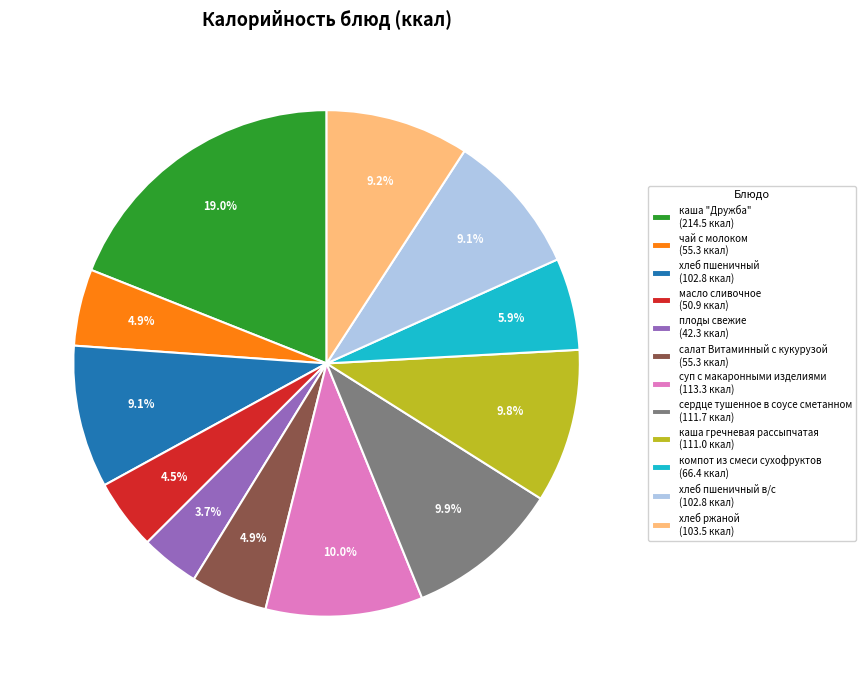

Which has a higher value, сердце тушенное в соусе сметанном (111.7 ккал) or масло сливочное (50.9 ккал)?

сердце тушенное в соусе сметанном (111.7 ккал)